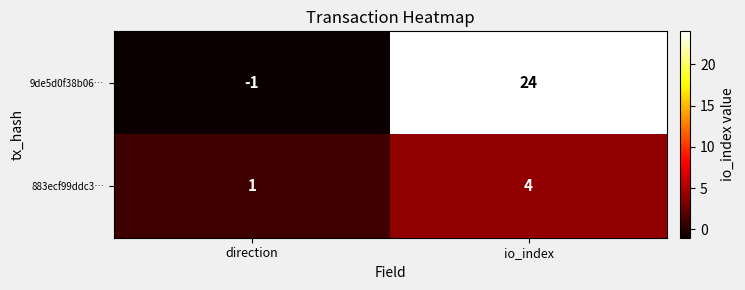

Rank the series by their average value, from lowest to highest.

883ecf99ddc3…, 9de5d0f38b06…